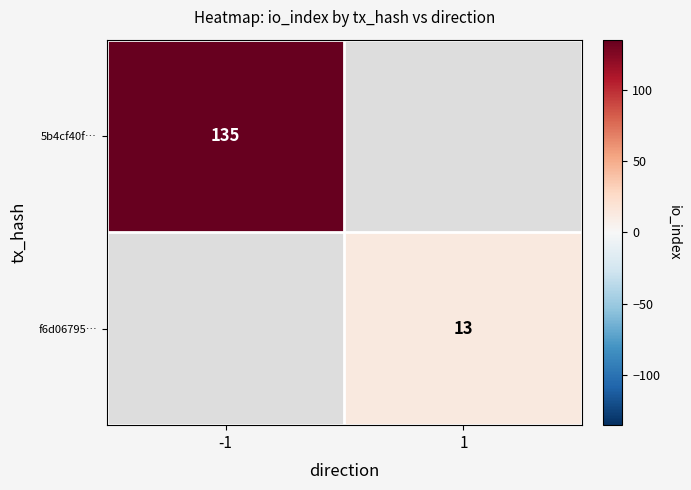

Which category has the highest value across all series?

-1